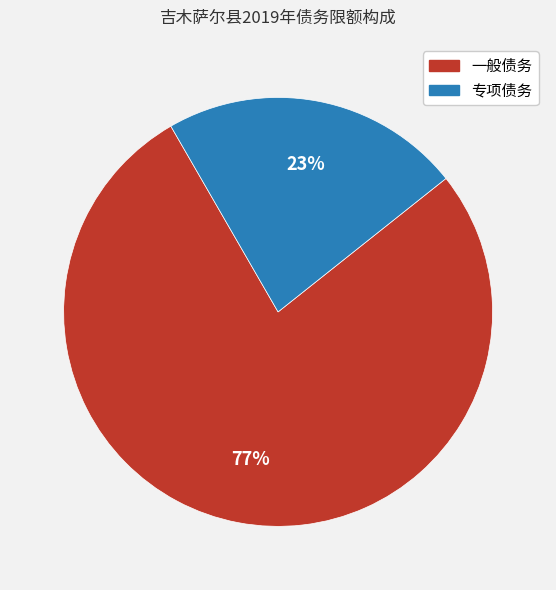

Is there a majority slice in this chart?

Yes